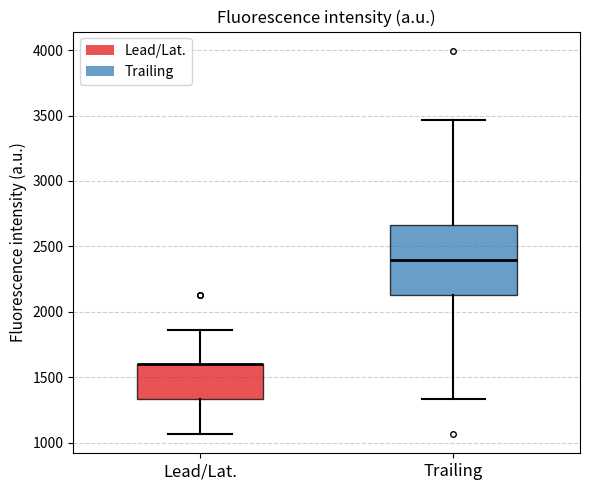

Reading left to right, read every box against the y-axis: the position of its median line, the range the box covers, and the ends of its whiskers. The values are not printed on the chart, so give them approximately, as read against the axis.

Lead/Lat.: median 1600 (drawn on the box's upper edge), box 1350 to 1600, whiskers 1050 to 1850
Trailing: median 2400, box 2150 to 2650, whiskers 1350 to 3450